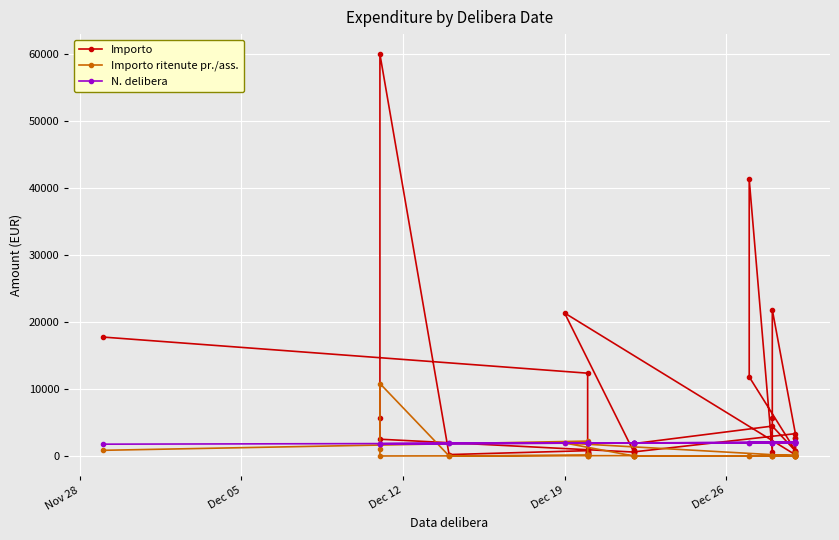

How many categories are shown in the chart?

40